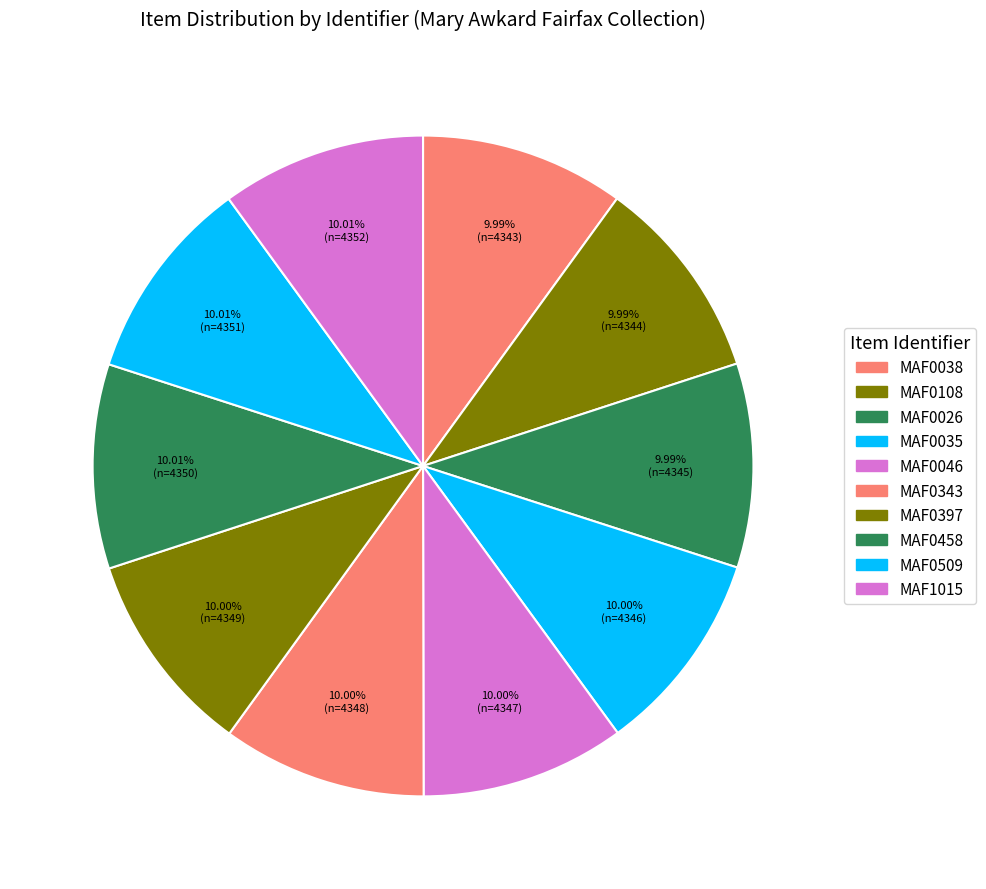

The MAF0108 slice represents 22% of the pie. True or false?

False